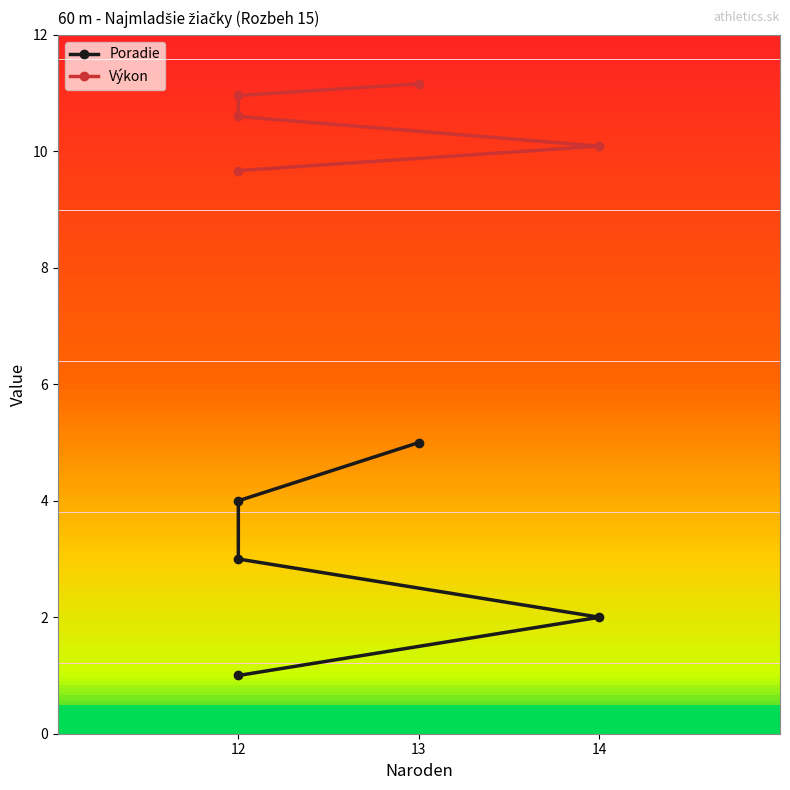

What is the value of the Výkon point at the 4th from the left?

11.0